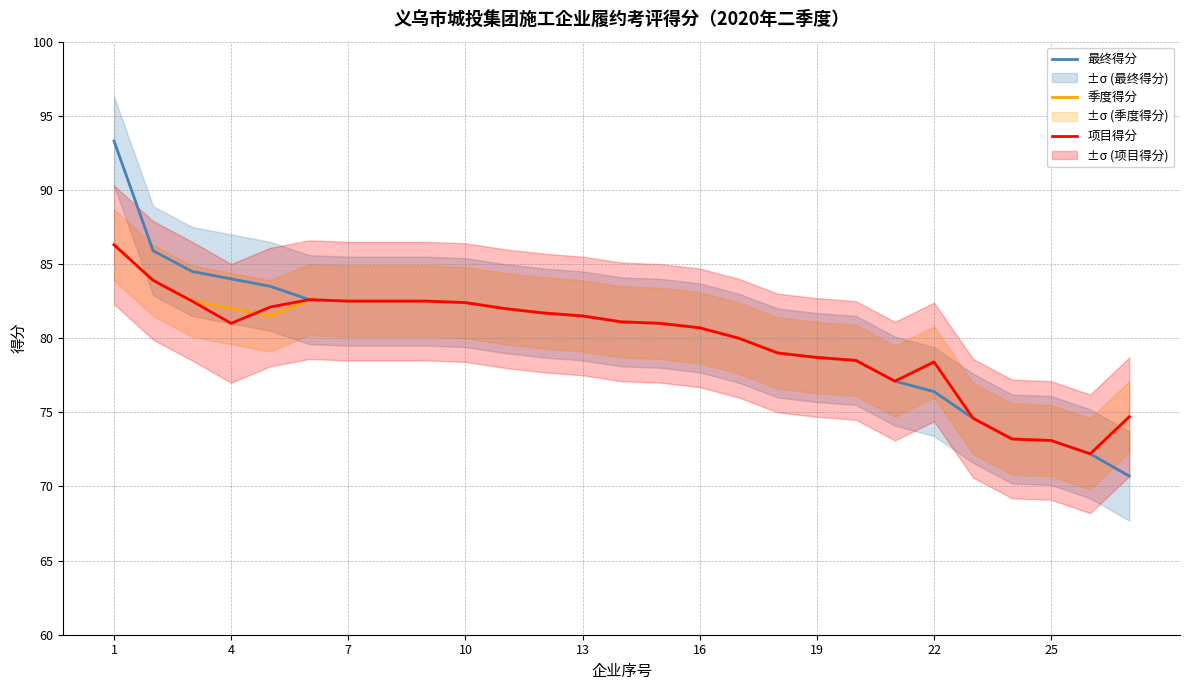

True or false: 最终得分 and 季度得分 intersect in this chart.

False